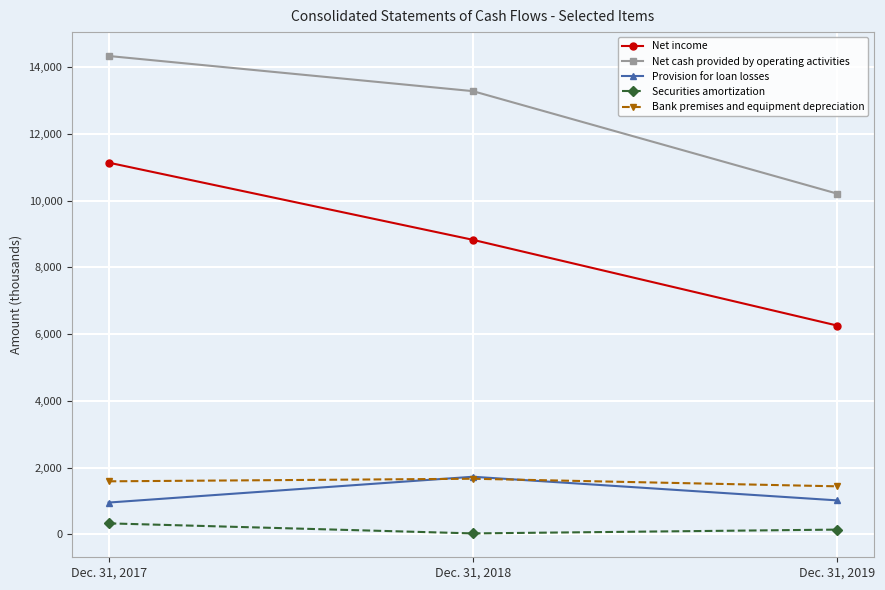

Read the Provision for loan losses value at Dec. 31, 2019.

1020